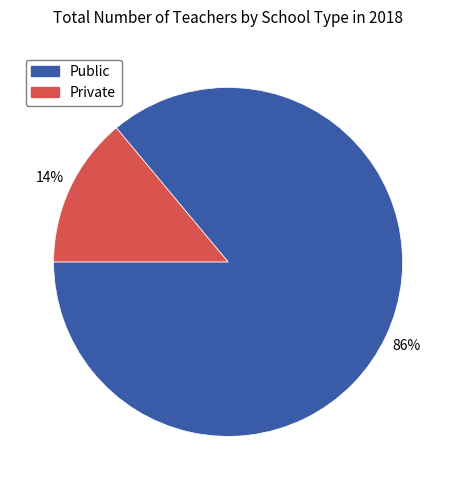

To the nearest percent, what is the average slice percentage?

50%